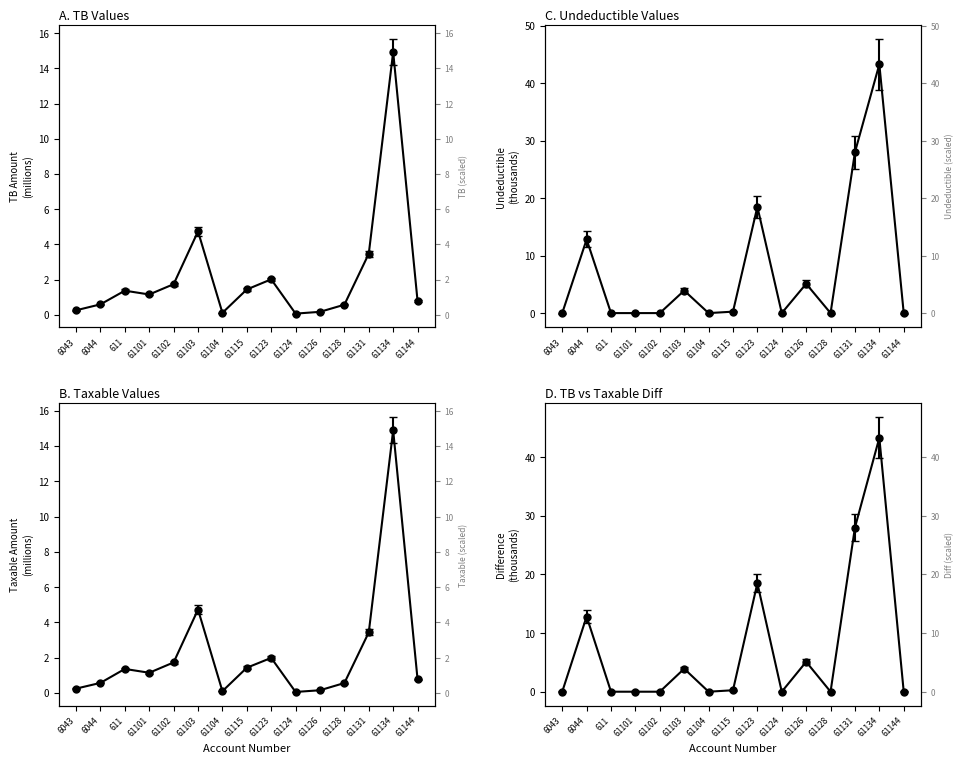

Rank the categories by Undeductible value from highest to lowest.

61134, 61131, 61123, 6044, 61126, 61103, 61115, 6043, 611, 61101, 61102, 61104, 61124, 61128, 61144